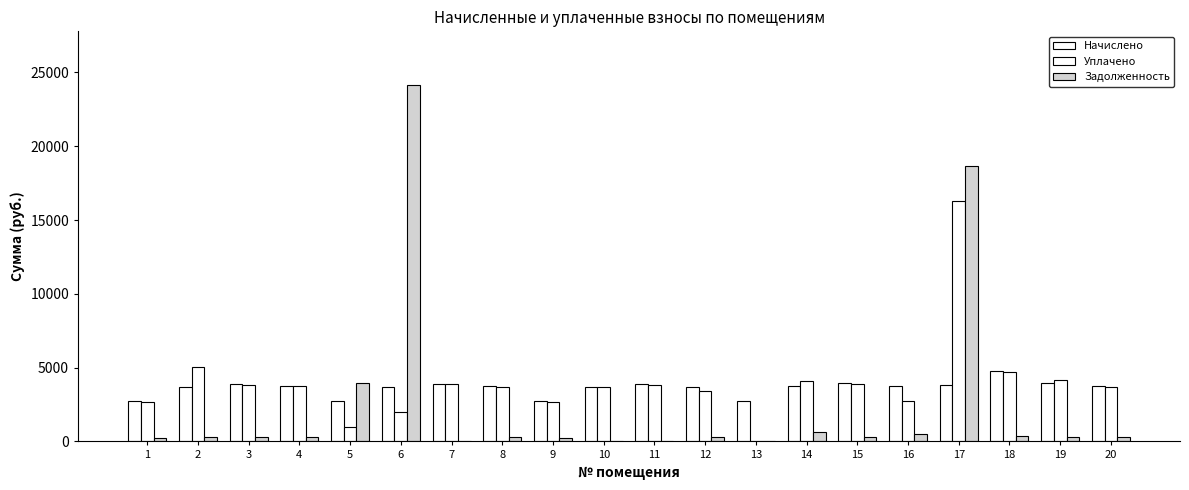

At which label does Начислено reach its minimum?

9